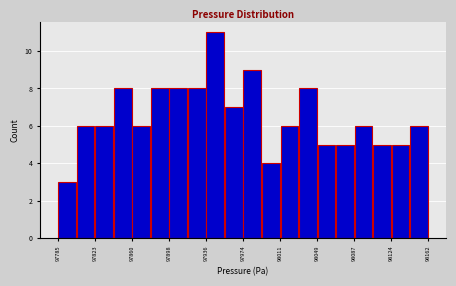

Around what value on the x-axis is the tallest bar? Give the approximate position of its centre, as read against the axis.

97945